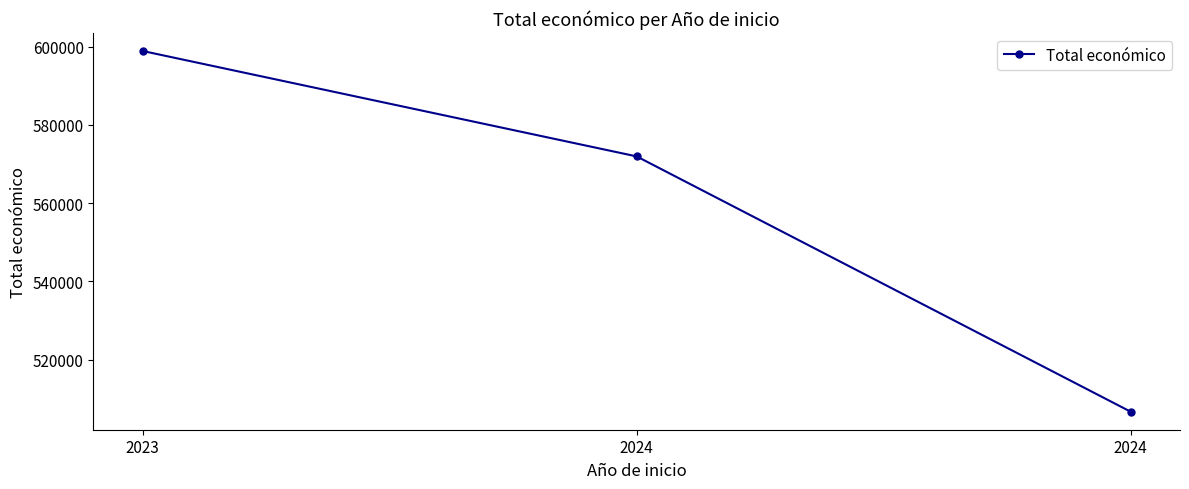

What is the change in value from 2023 to 2024?

-92206